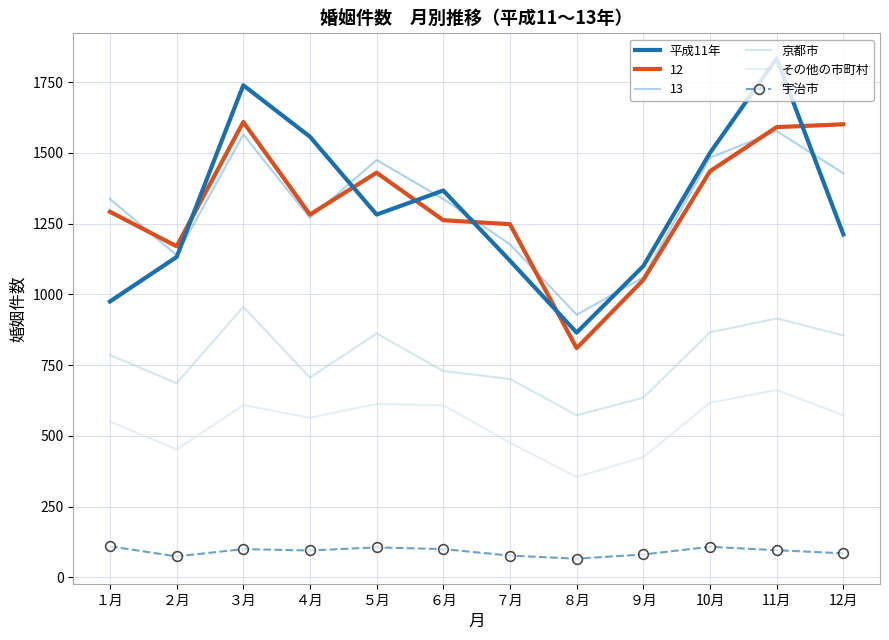

What is the difference between the highest and lowest values at ２月?

1096